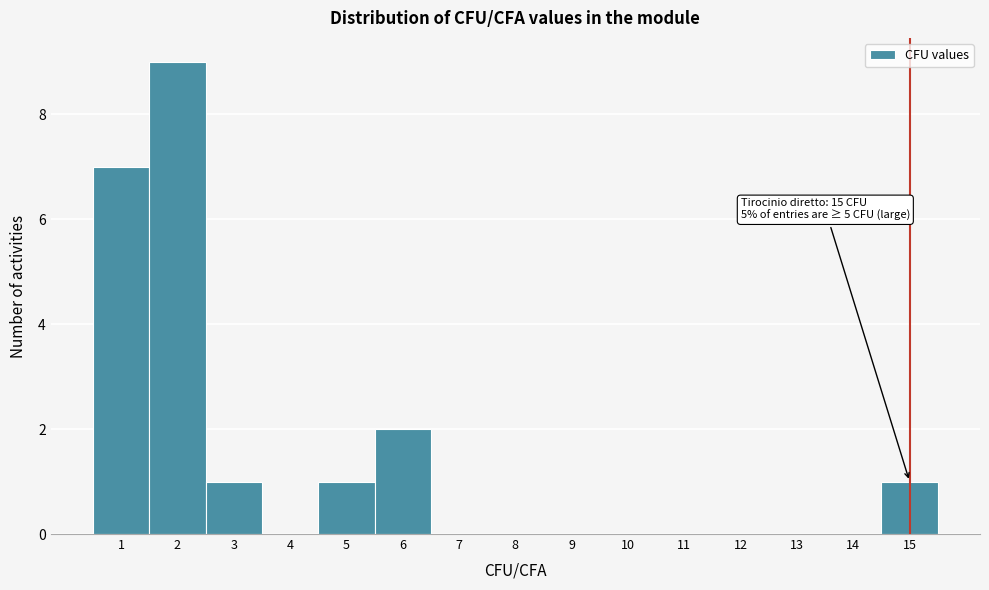

Which range on the x-axis has the tallest bar?

1.5 to 2.5